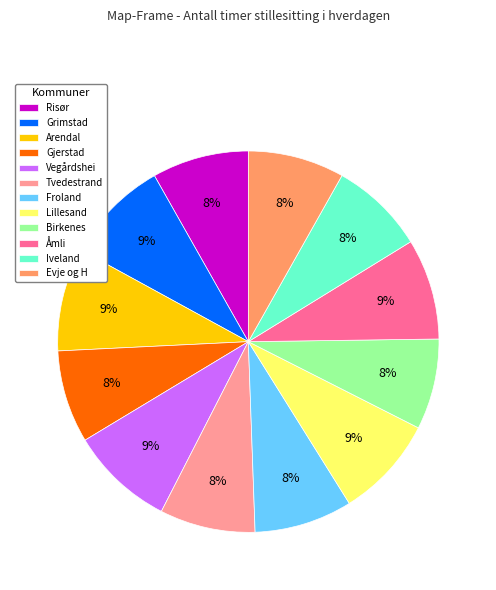

Combined, do Gjerstad and Grimstad account for over 50%?

No